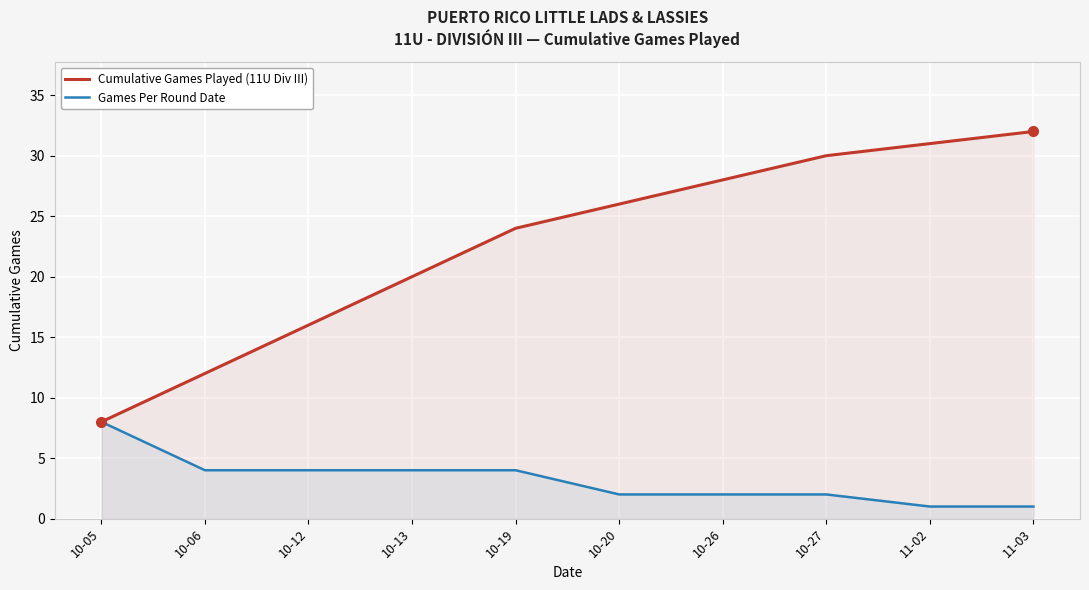

What are all the series names shown in the legend?

Cumulative Games Played (11U Div III), Games Per Round Date